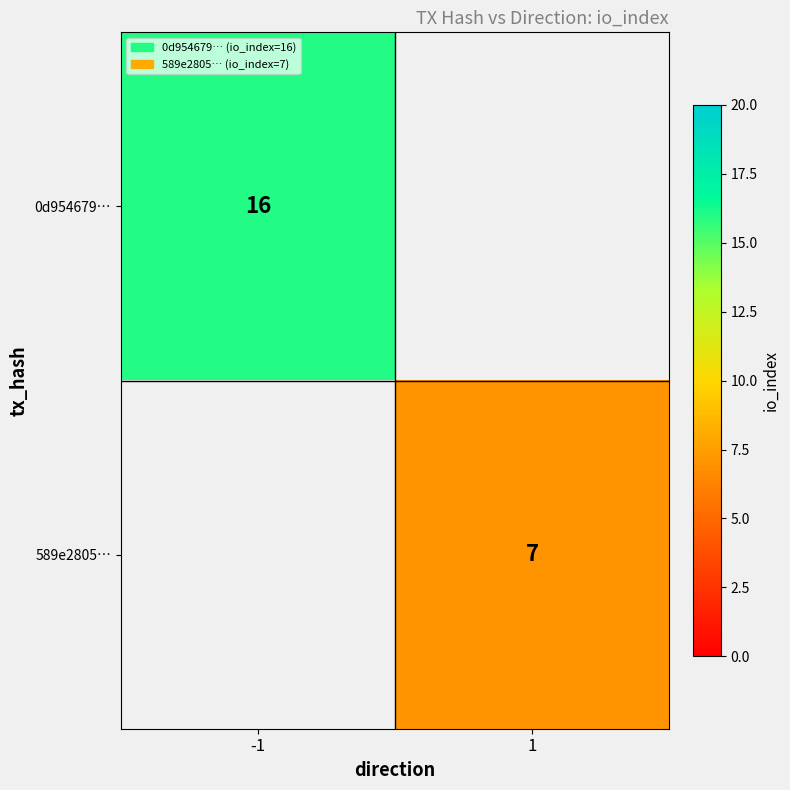

The 0d954679… series shows 27 at -1. True or false?

False